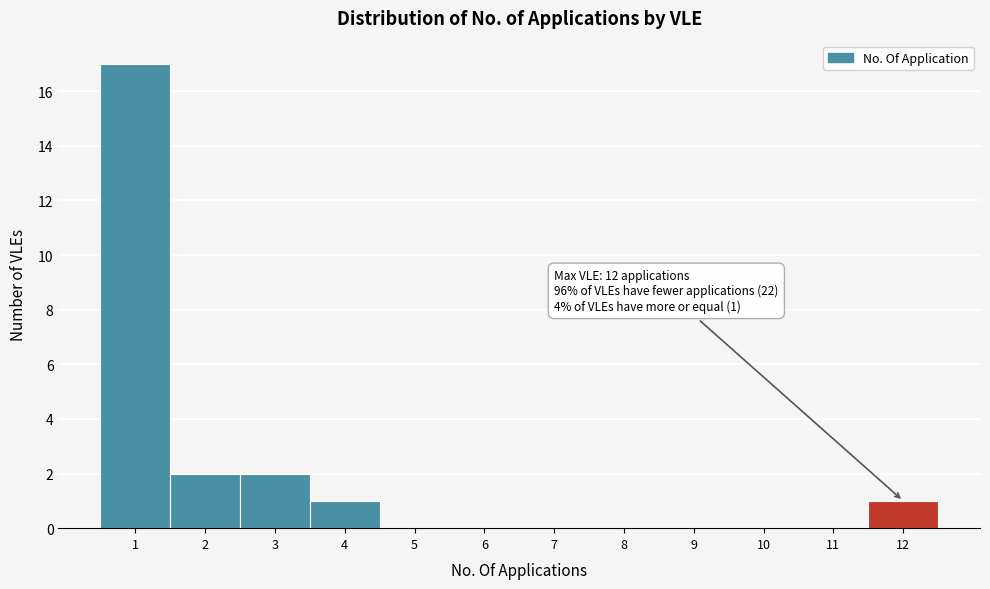

Which range on the x-axis has the tallest bar?

0.5 to 1.5